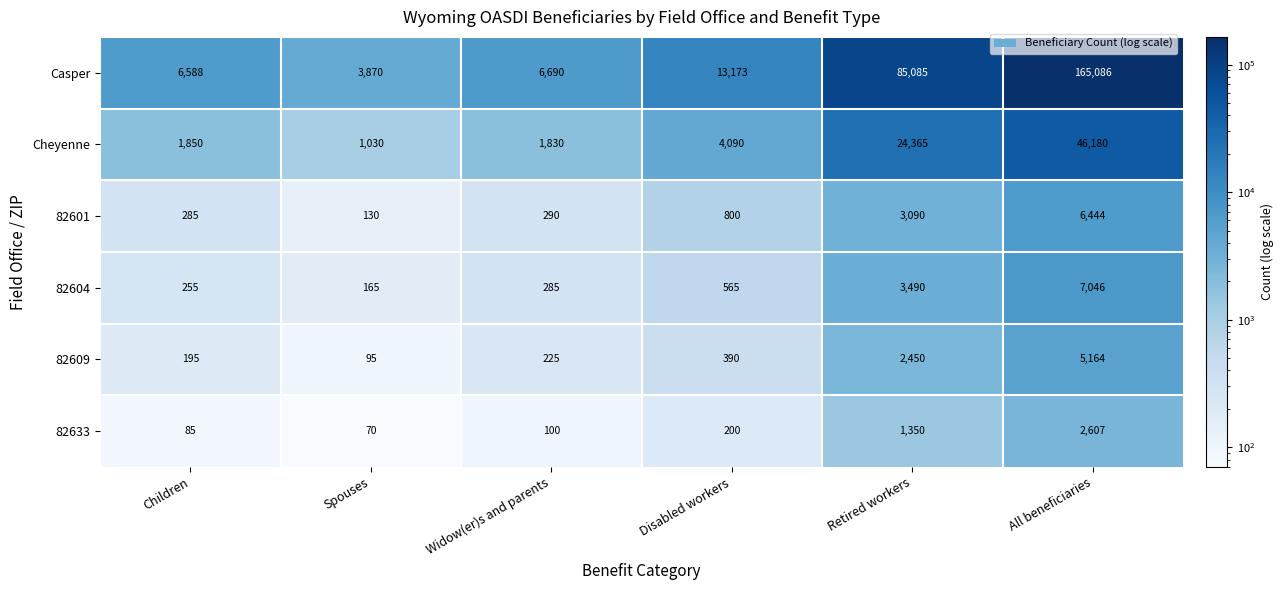

The value of Casper at All beneficiaries is 165086. True or false?

True